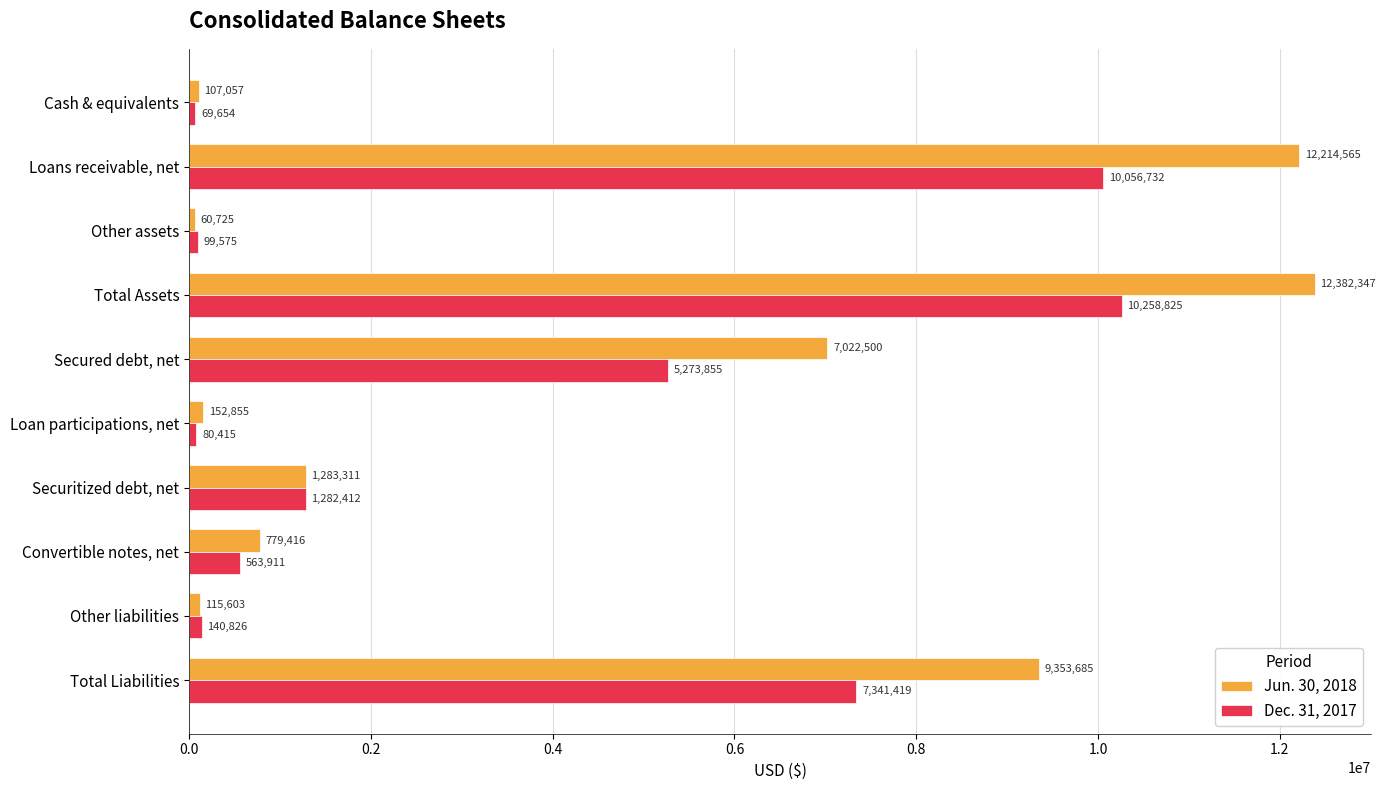

What is the average value of the Dec. 31, 2017 series?

3516762